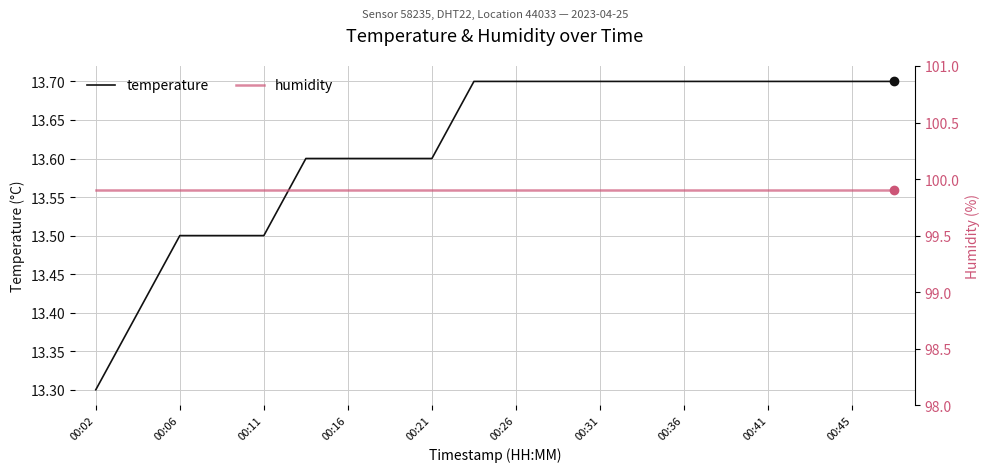

At which label does temperature reach its minimum?

00:02